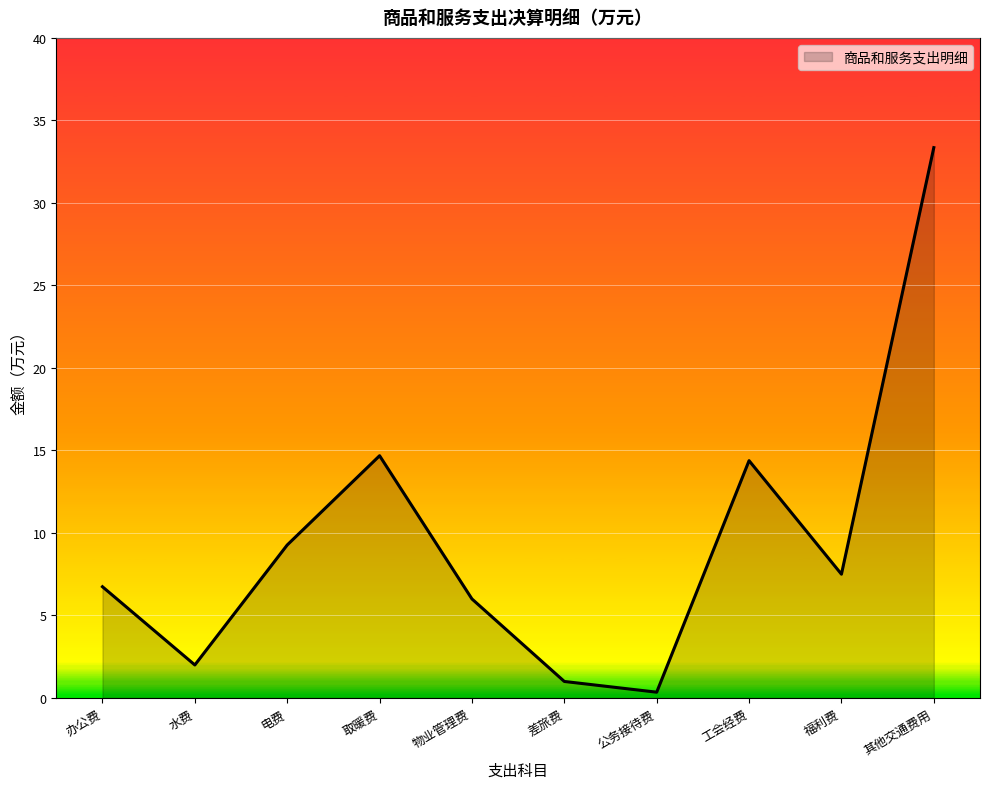

What is the difference between the maximum and minimum values?

33.0